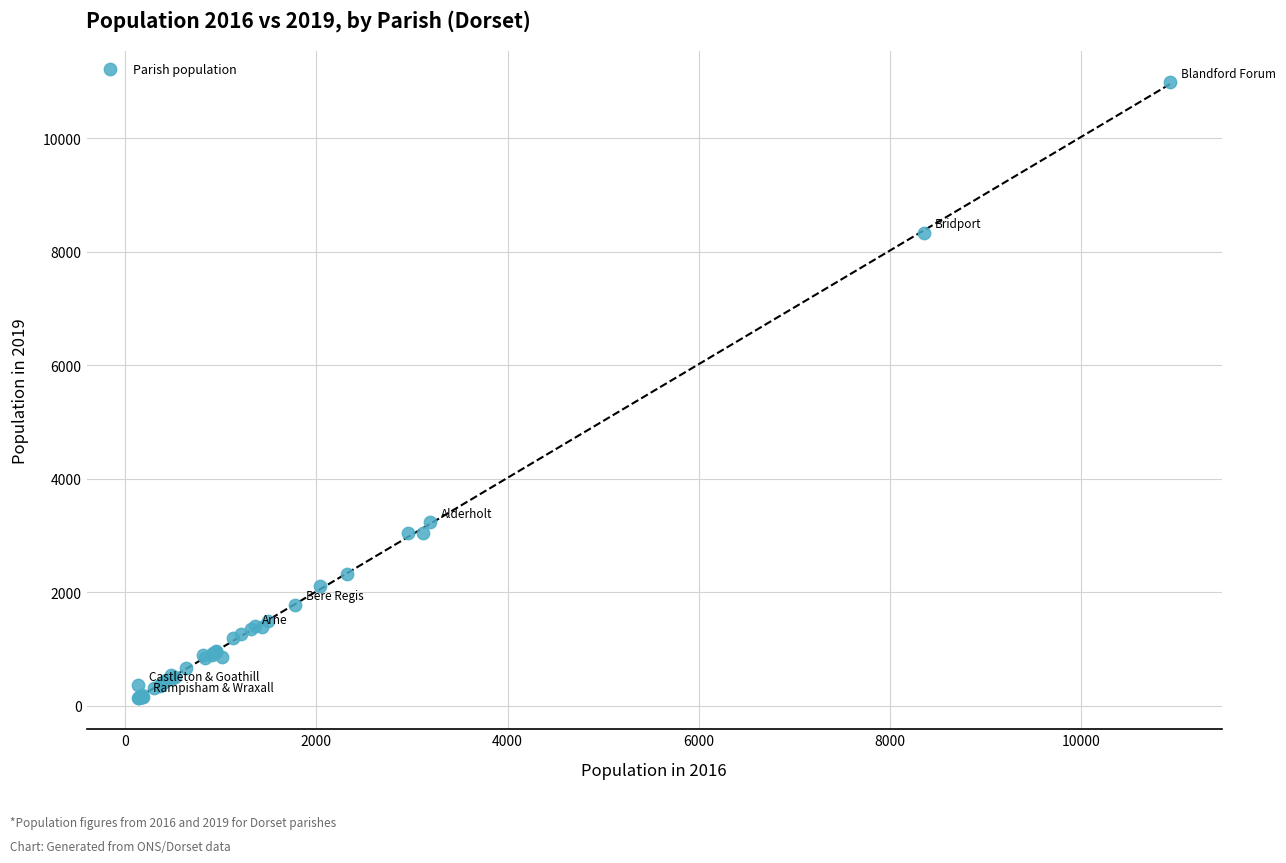

What Y value in the scatter plot is closest to 5559?

3233